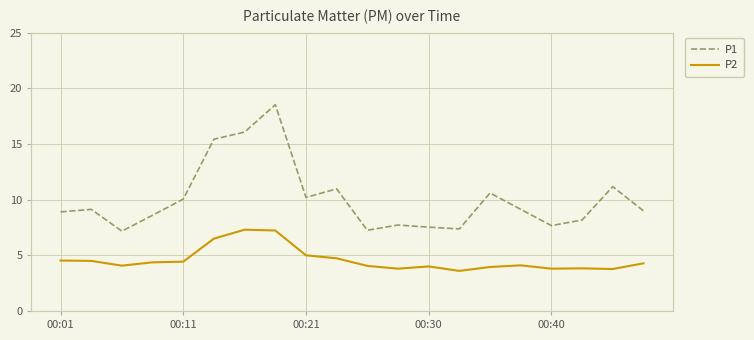

Which series has the widest spread of values?

P1